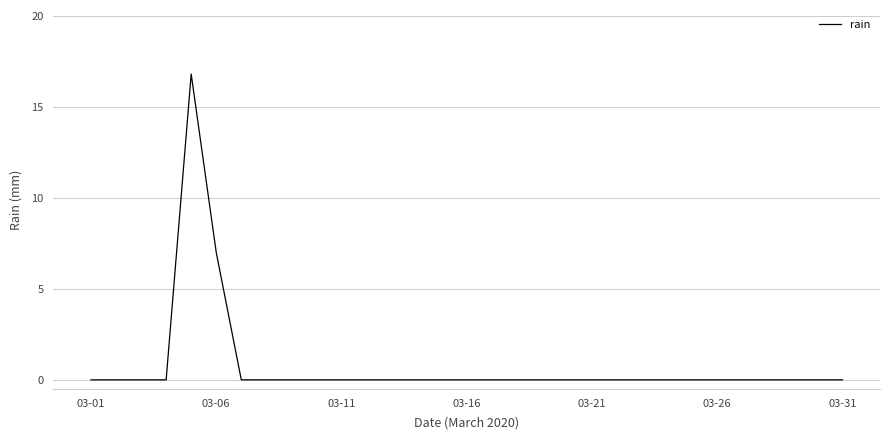

What is the maximum value shown in the chart?

16.8